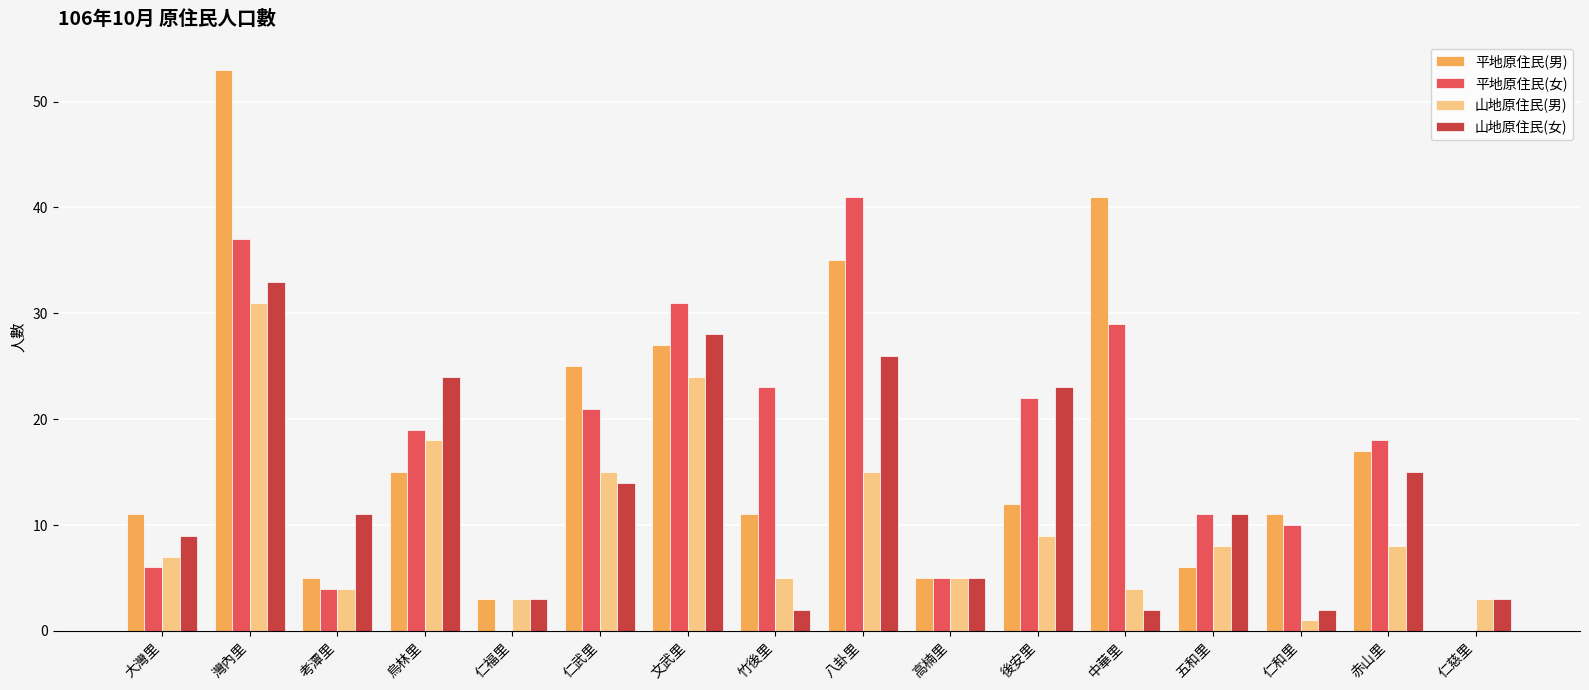

How many groups of bars are there?

16